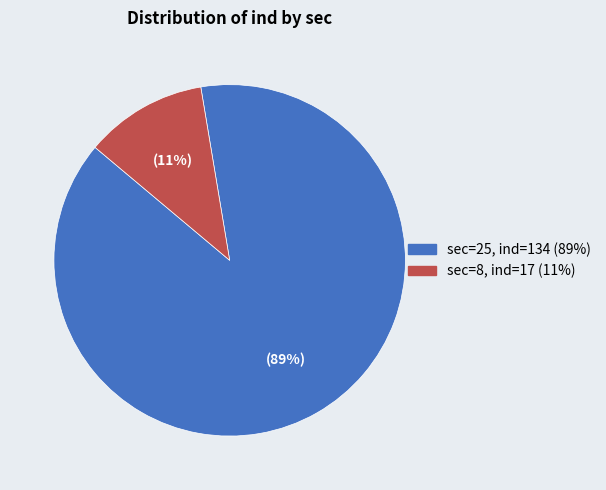

Is there a majority slice in this chart?

Yes